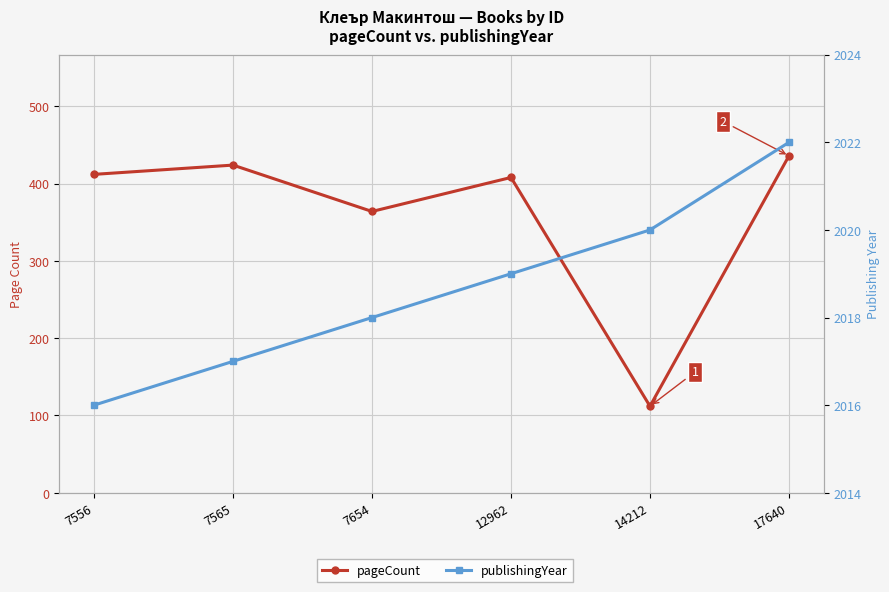

Between 7565 and 14212, which series saw the biggest shift?

pageCount